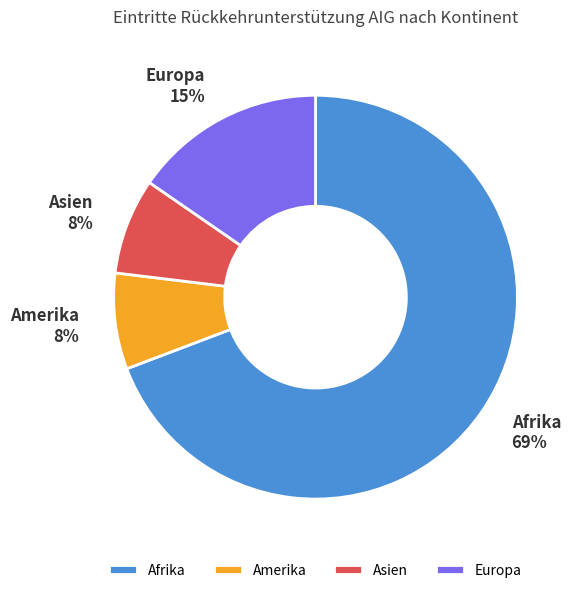

How many segments does this pie chart have?

4